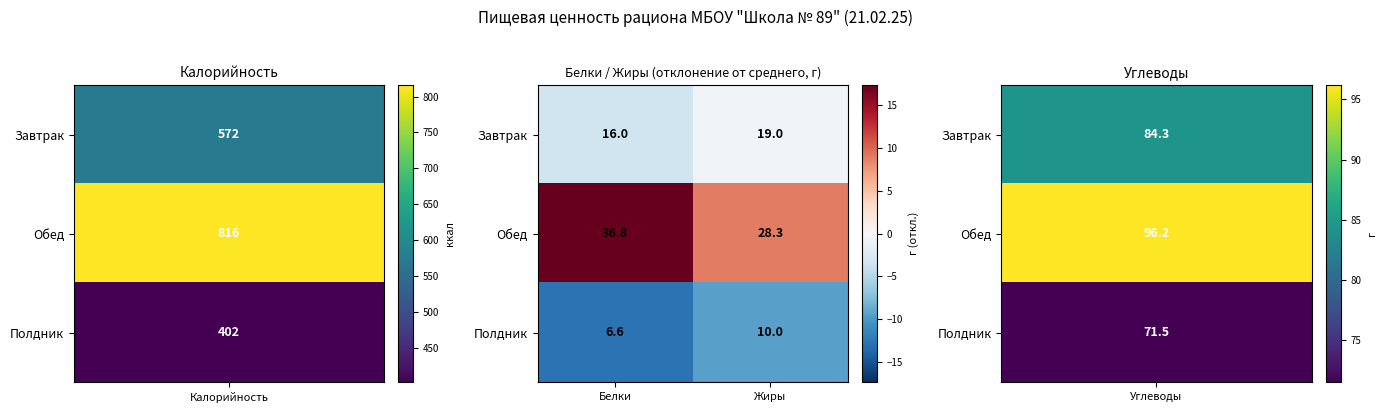

What is the sum of all Полдник values?

16.6